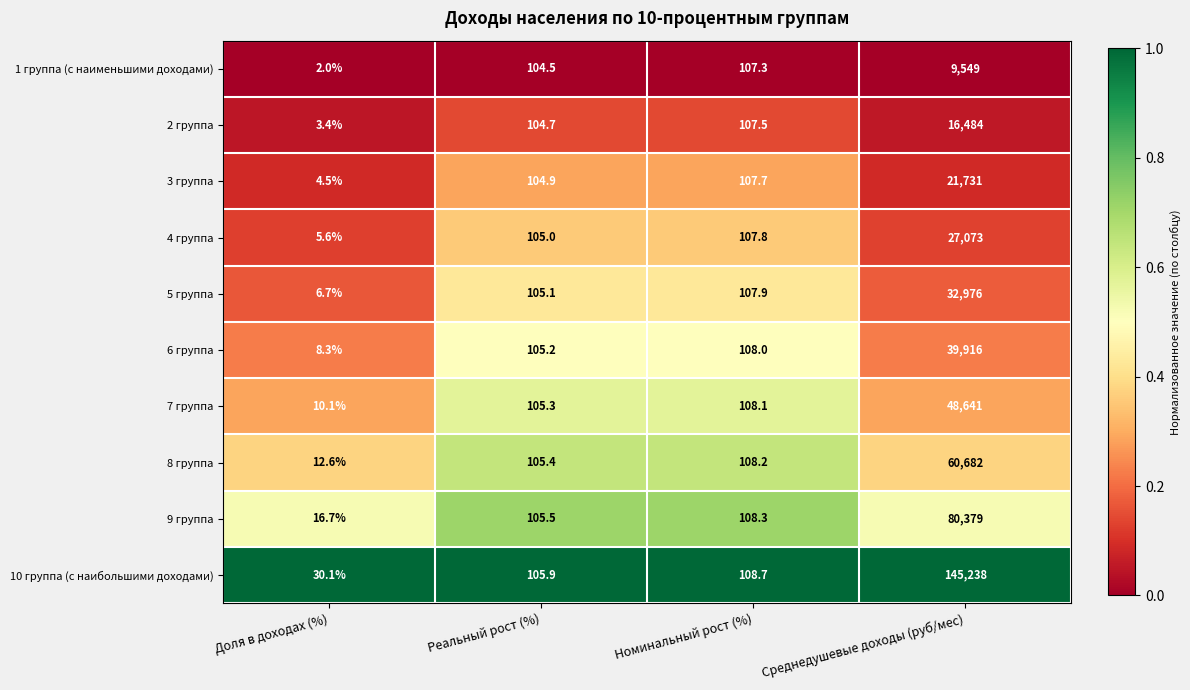

Rank the series by their maximum value, from highest to lowest.

10 группа (с наибольшими доходами), 9 группа, 8 группа, 7 группа, 6 группа, 5 группа, 4 группа, 3 группа, 2 группа, 1 группа (с наименьшими доходами)